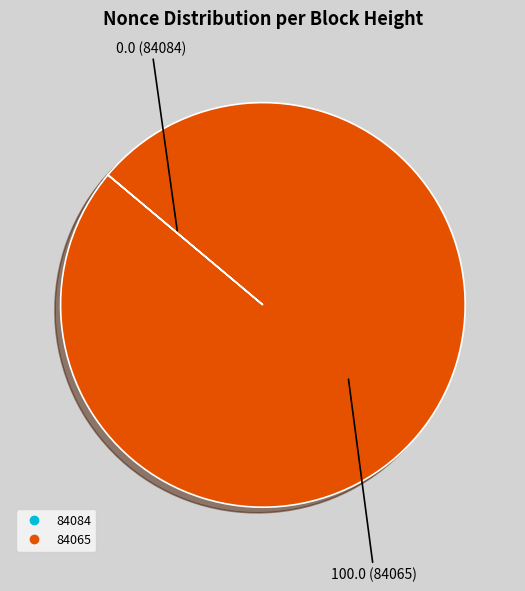

What is the majority slice?

84065